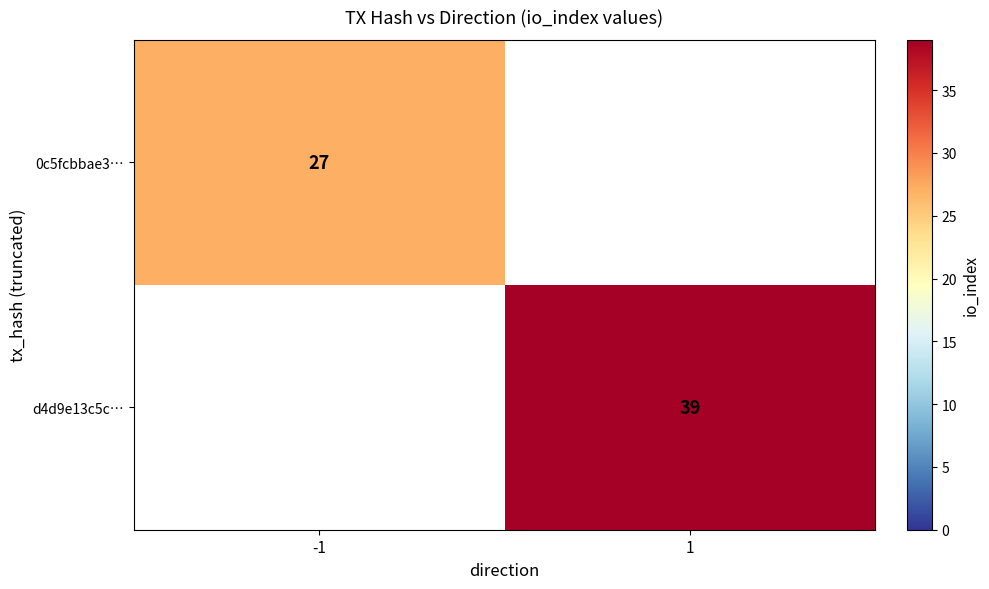

At which category does the chart reach its peak across all series?

1